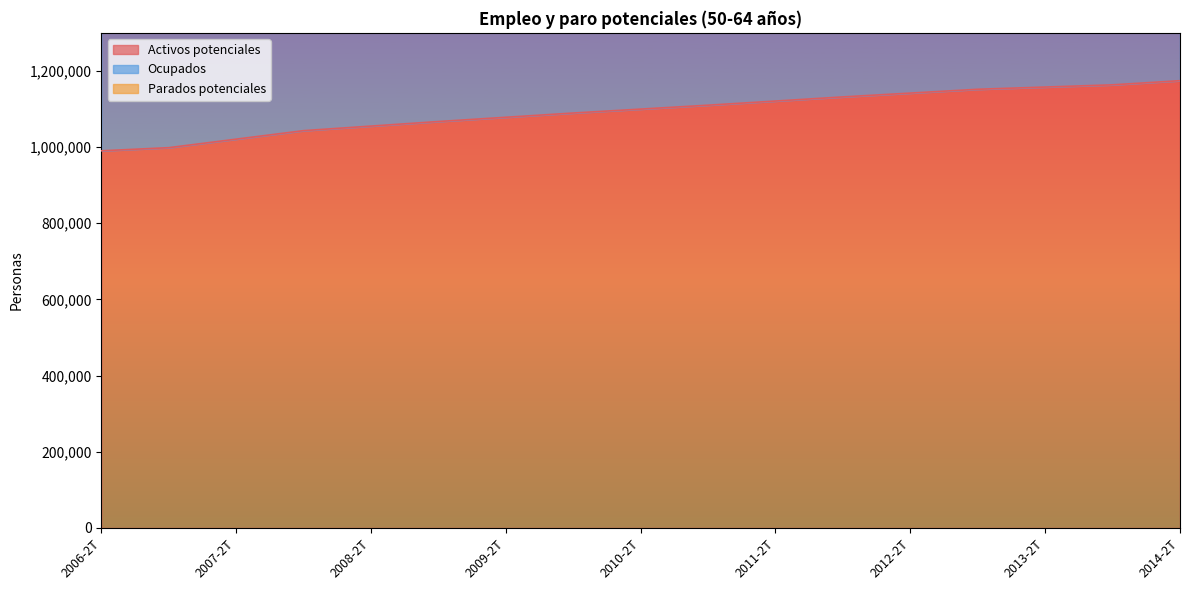

True or false: Activos potenciales and Ocupados cross at least once.

False